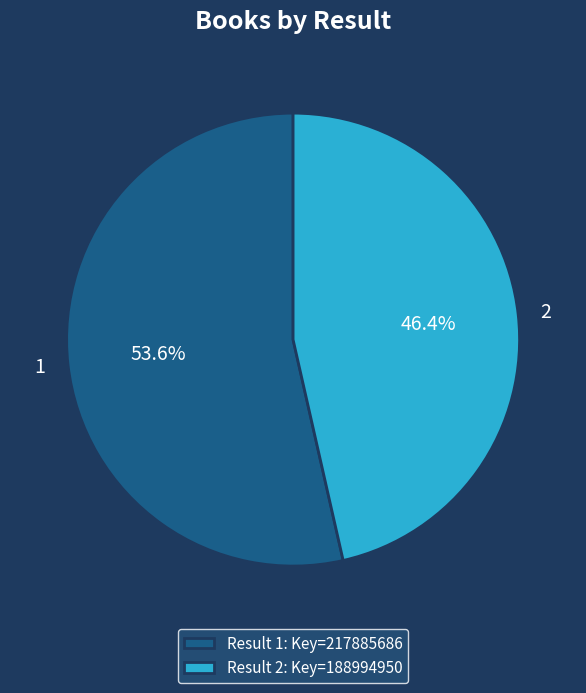

Is it true that 1 is 54% of the pie?

True